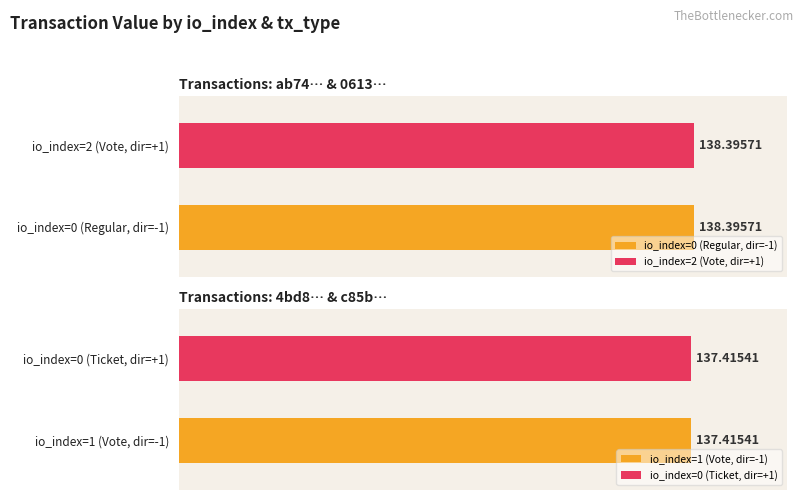

What is the difference between the maximum and minimum values?

1.0